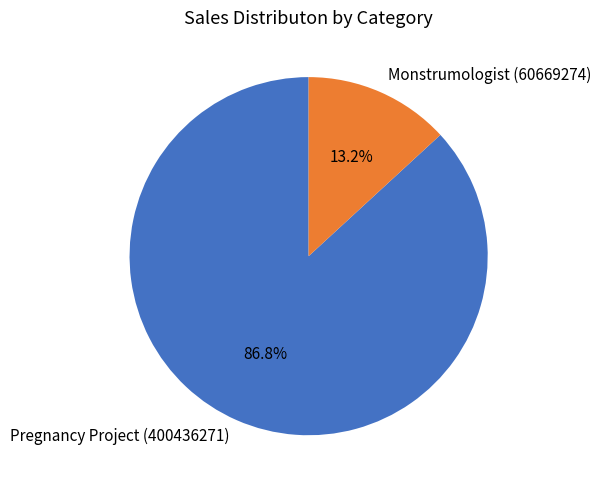

What is the majority slice?

Pregnancy Project (400436271)